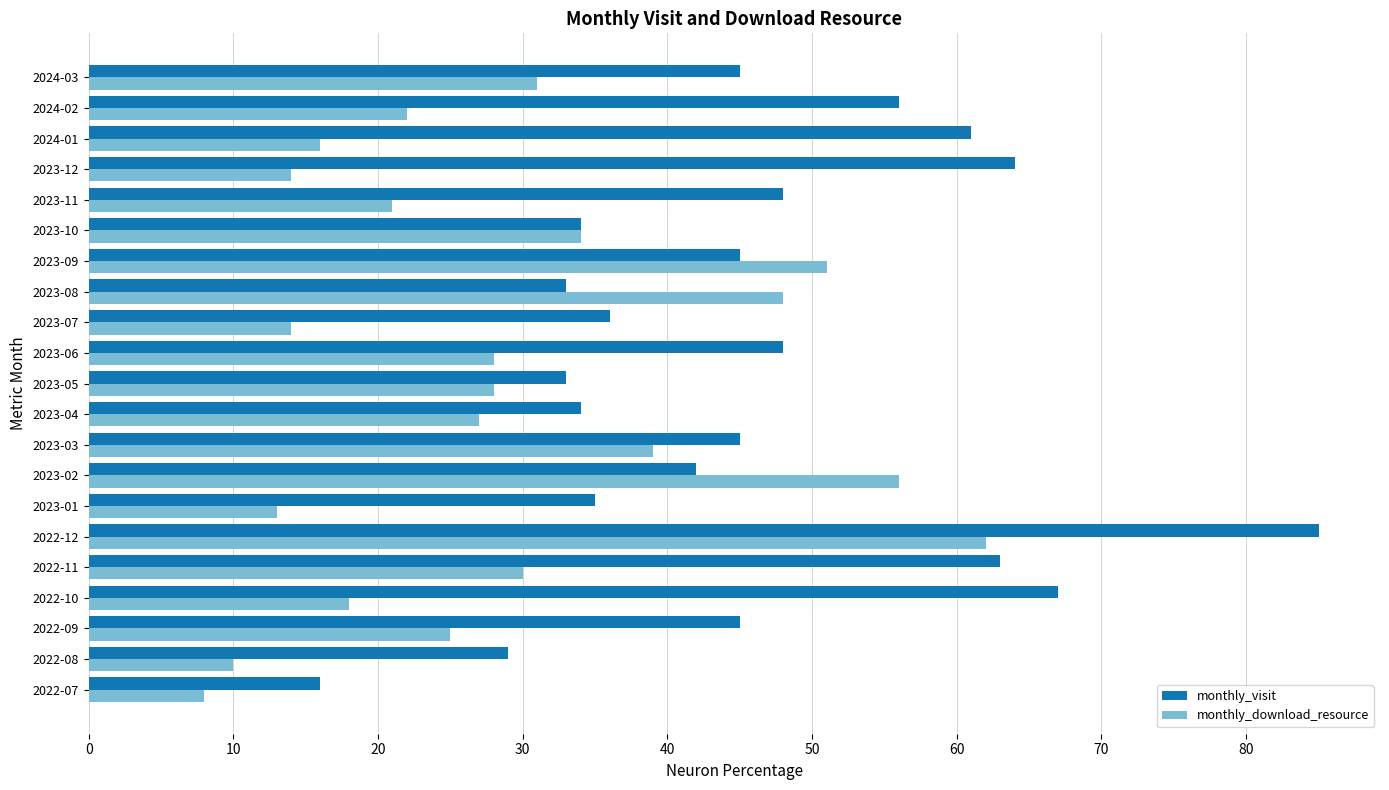

Which series changed the most between 2023-07 and 2023-10?

monthly_download_resource